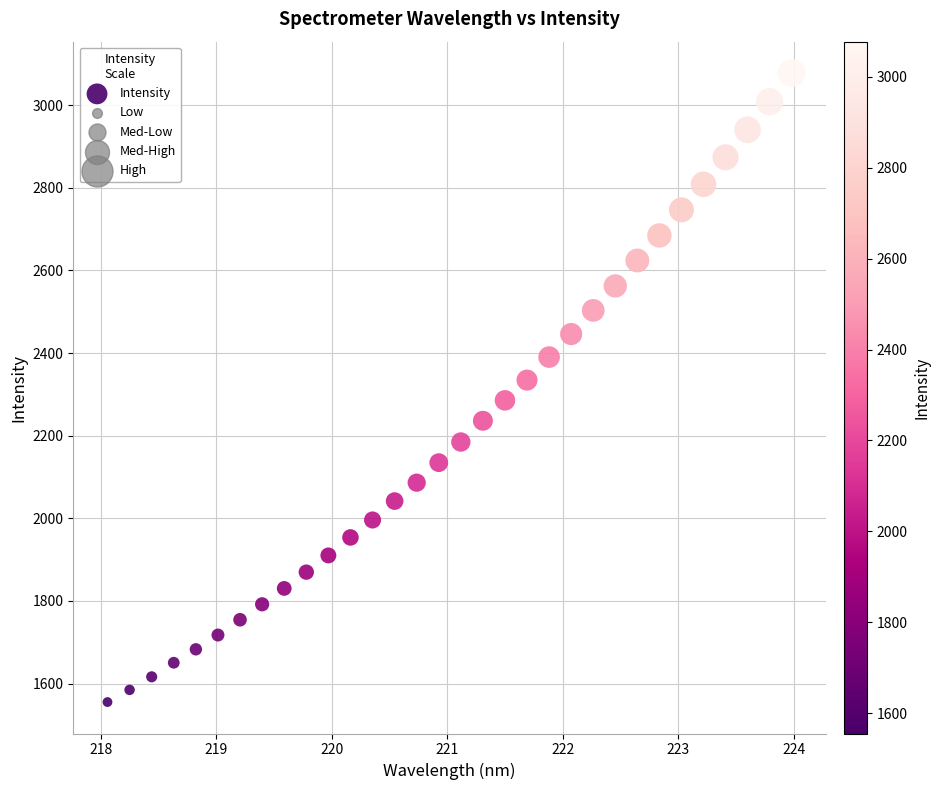

What is the range of Y values (max minus min)?

1522.5